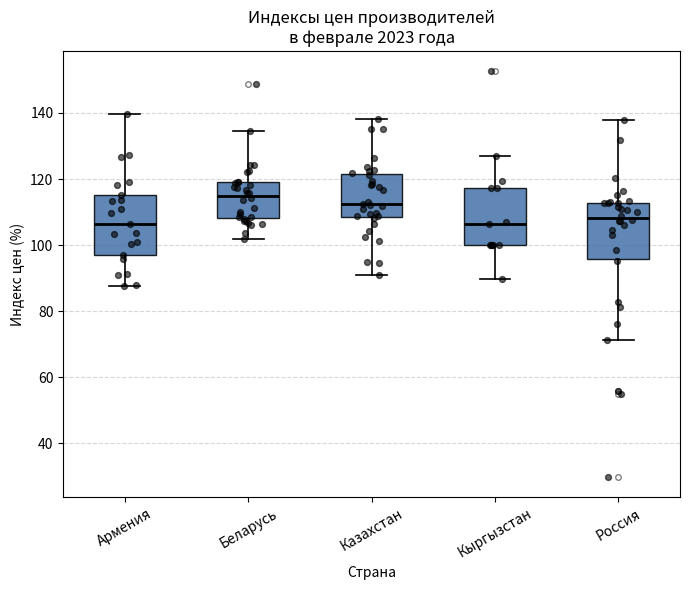

Reading left to right, transcribe this box plot: for each box, give where its median line is, the range the box spans, and where its two whiskers end, as read against the y-axis. The values are not printed on the chart, so give them approximately, as read against the axis.

Армения: median 106, box 98 to 116, whiskers 88 to 140
Беларусь: median 114, box 108 to 120, whiskers 102 to 134
Казахстан: median 112, box 108 to 122, whiskers 92 to 138
Кыргызстан: median 106, box 100 to 118, whiskers 90 to 126
Россия: median 108, box 96 to 112, whiskers 72 to 138